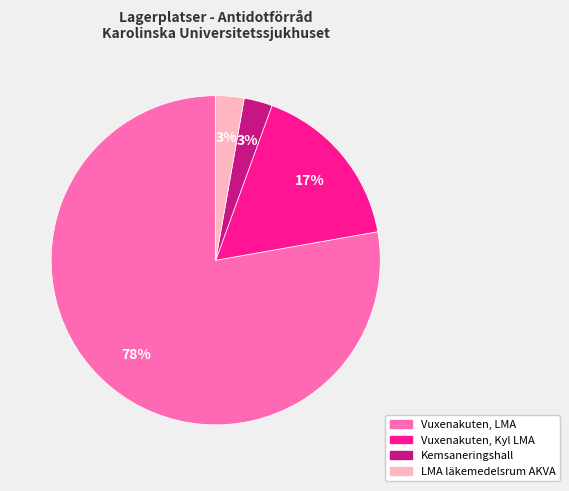

To the nearest percent, what is the average slice percentage?

25%